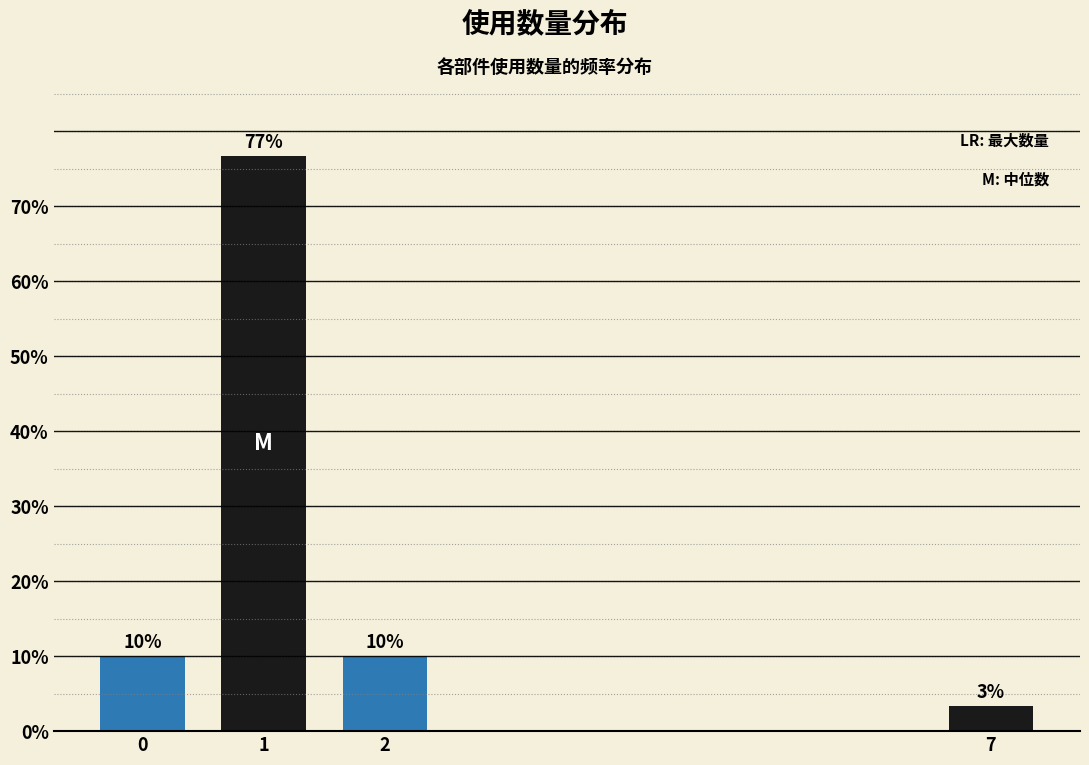

What value does the data have at 0?

10.0